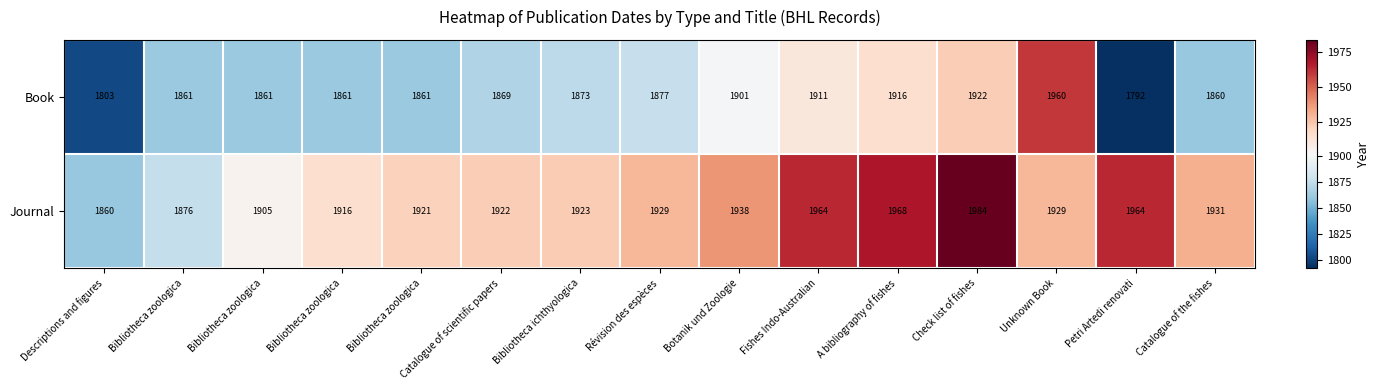

Count the number of data series in this chart.

2